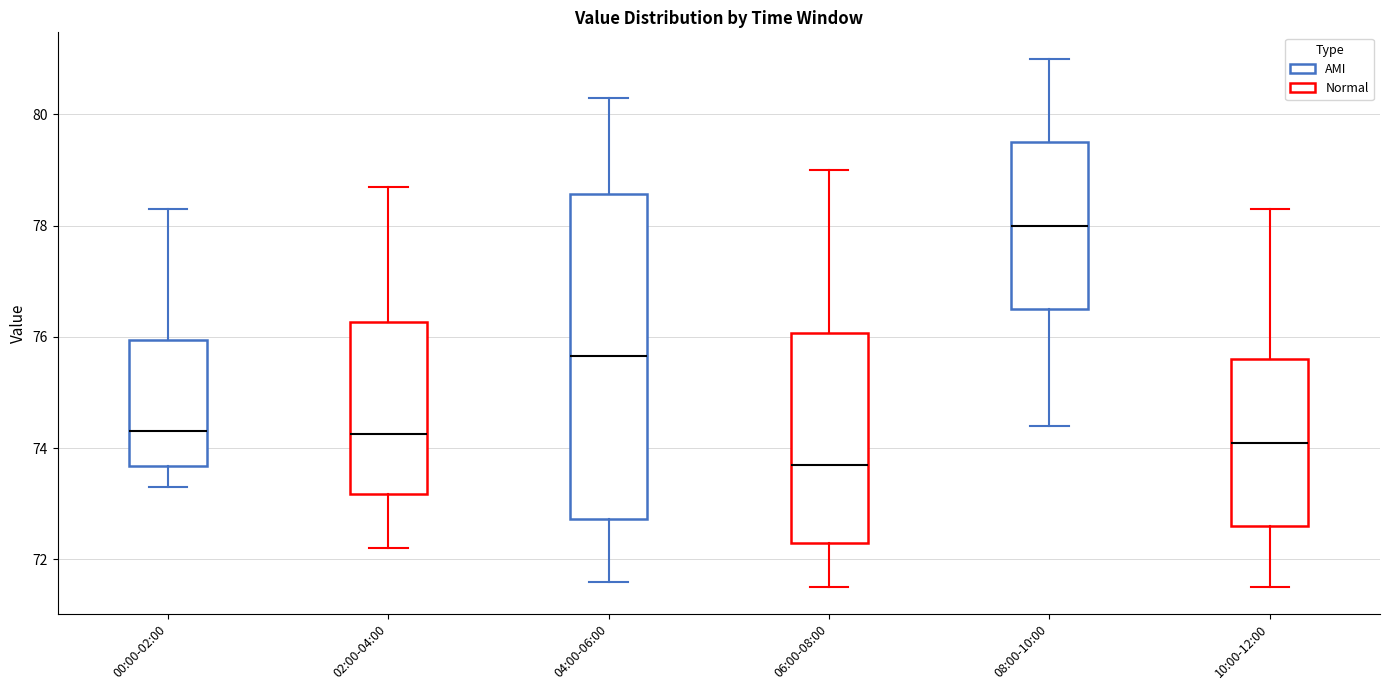

Where is the upper edge of the box for 06:00-08:00 on the y-axis? The values are not printed on the chart, so give them approximately, as read against the axis.

76.0